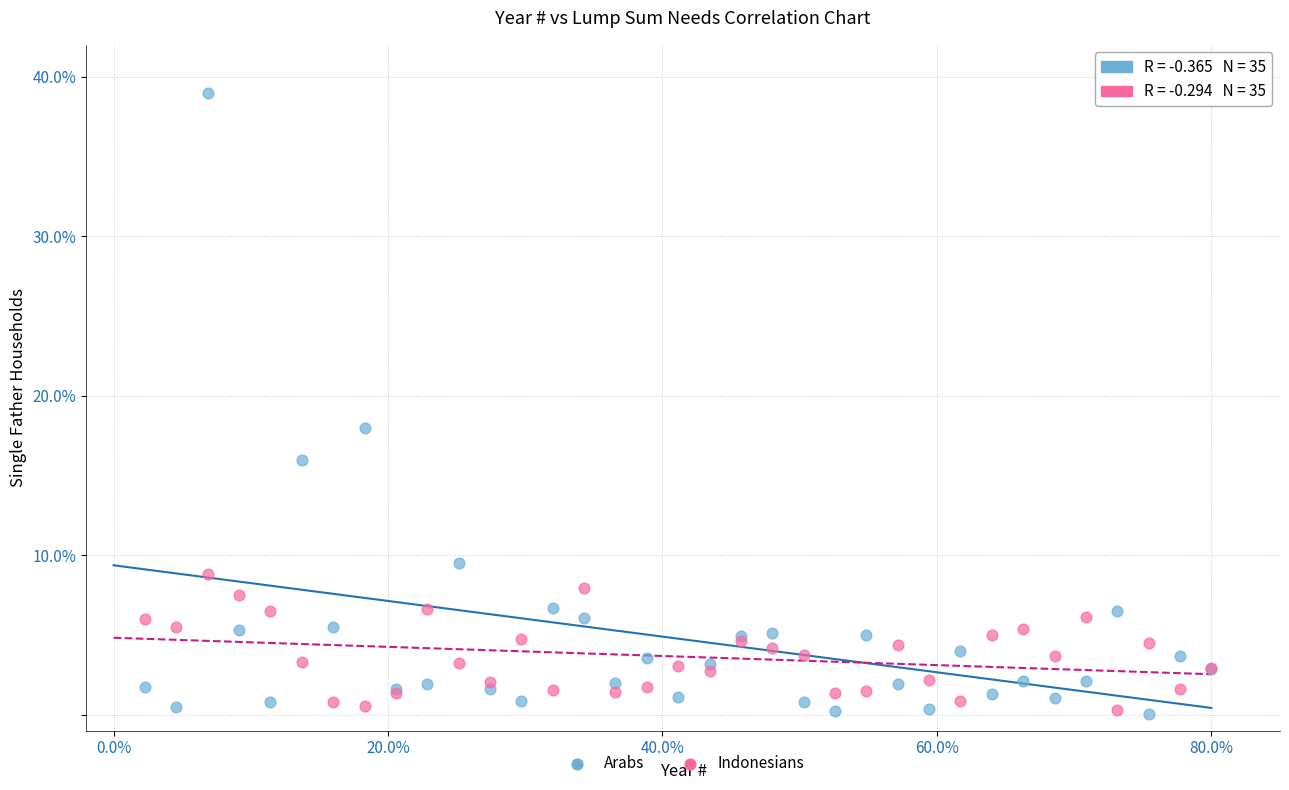

Which series reaches the maximum Y coordinate?

Arabs